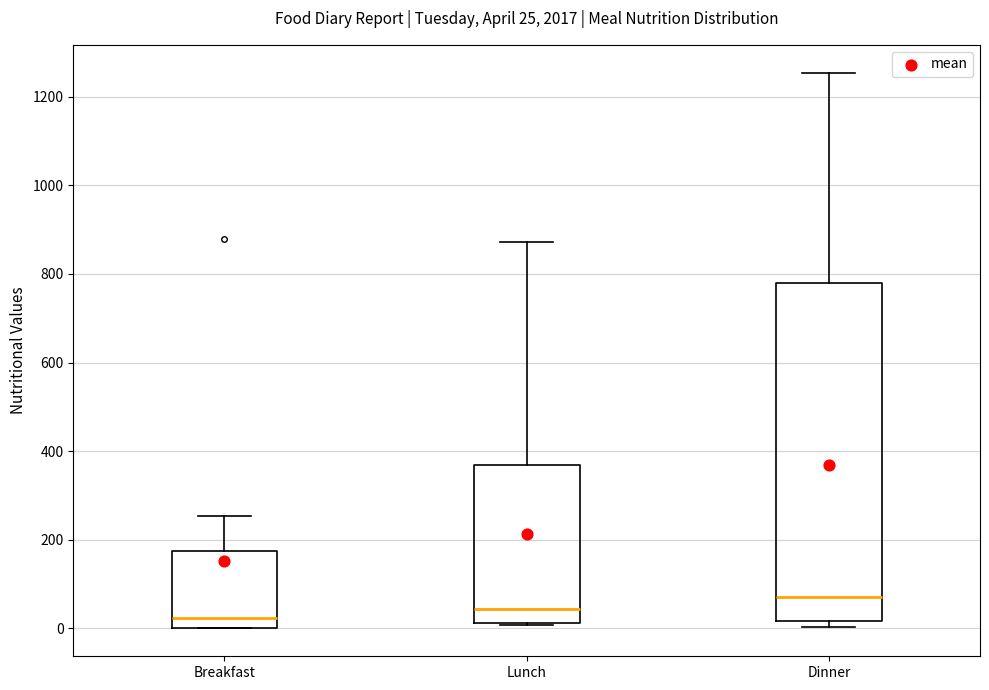

Which box has the lowest median line?

Breakfast